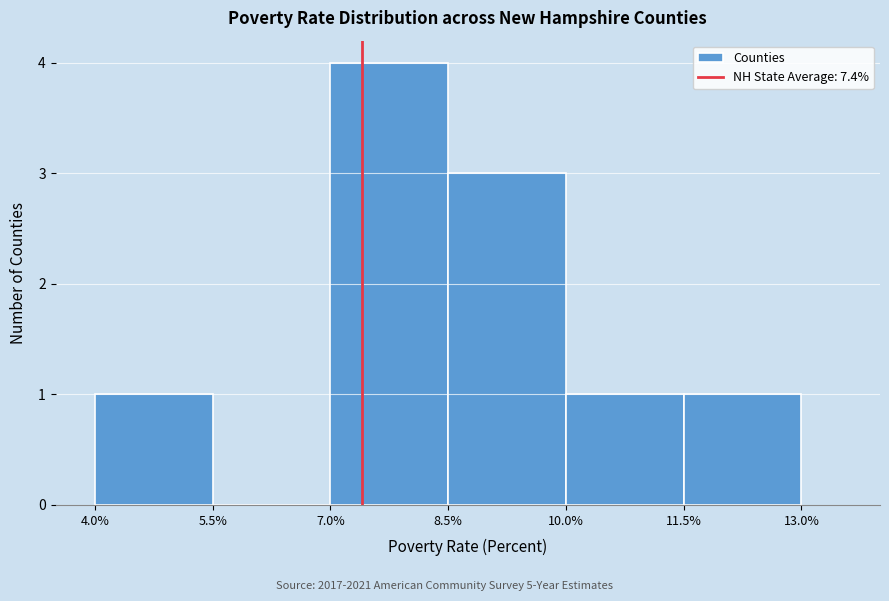

Reading left to right, list every bar in this chart as the range it spans on the x-axis followed by its height. The values are not printed on the chart, so give them approximately, as read against the axis.

4.0% to 5.5%: 1
5.5% to 7.0%: 0
7.0% to 8.5%: 4
8.5% to 10.0%: 3
10.0% to 11.5%: 1
11.5% to 13.0%: 1